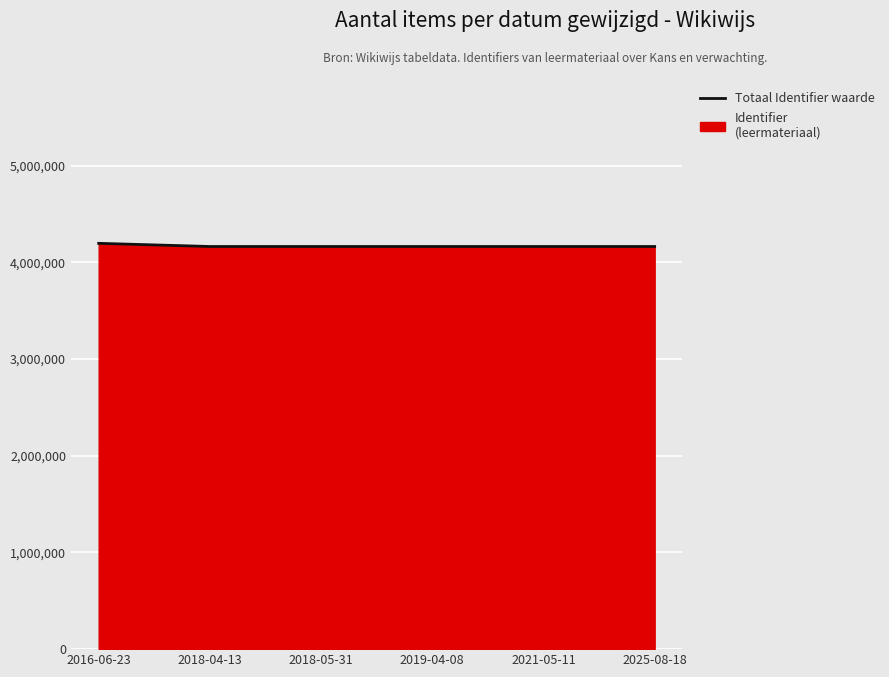

At which category does the chart reach its minimum across all series?

2018-04-13